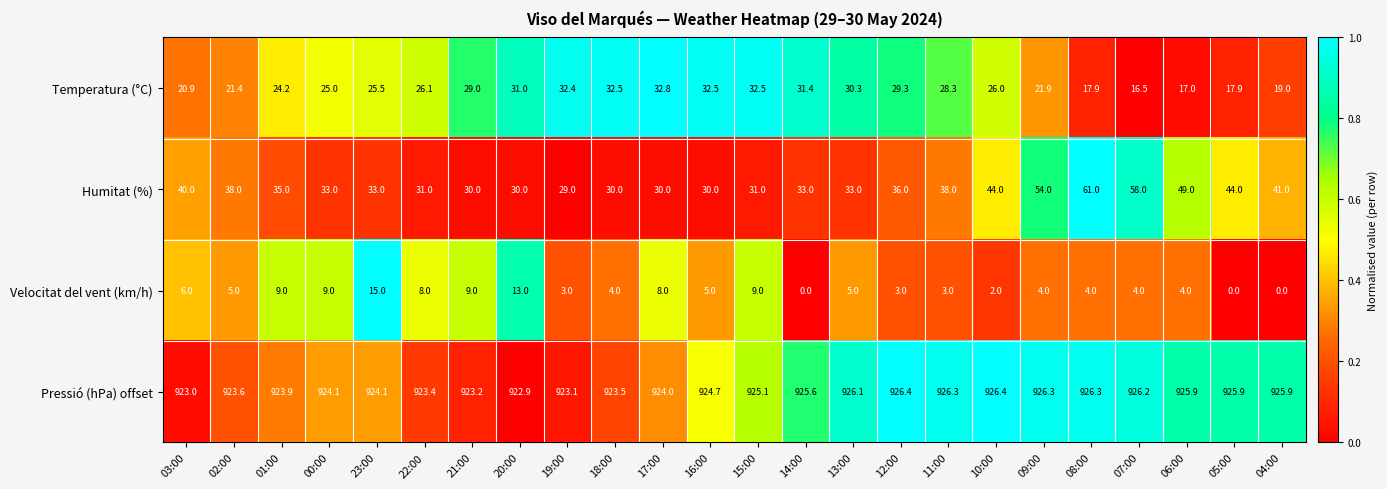

At how many categories does at least one series exceed 0?

24